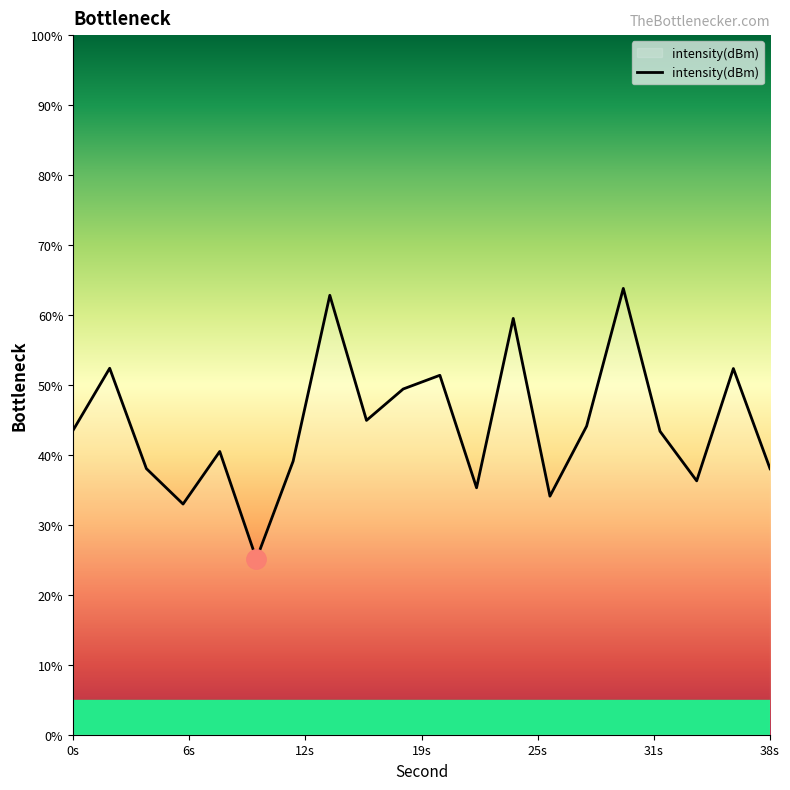

What is the difference between the maximum and minimum values?

38.7